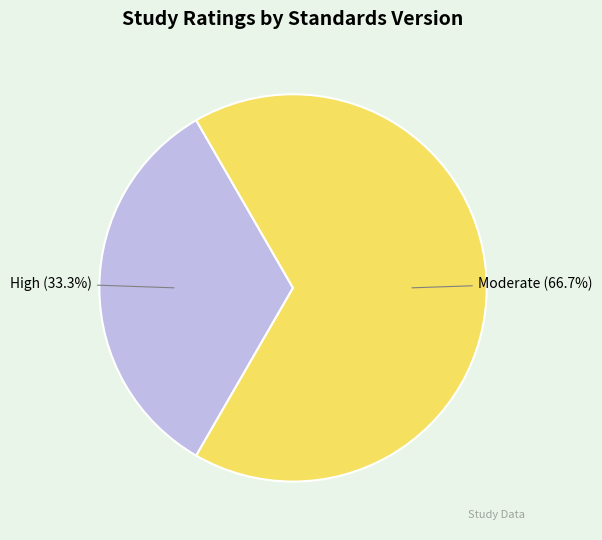

Count the number of slices in the pie.

2